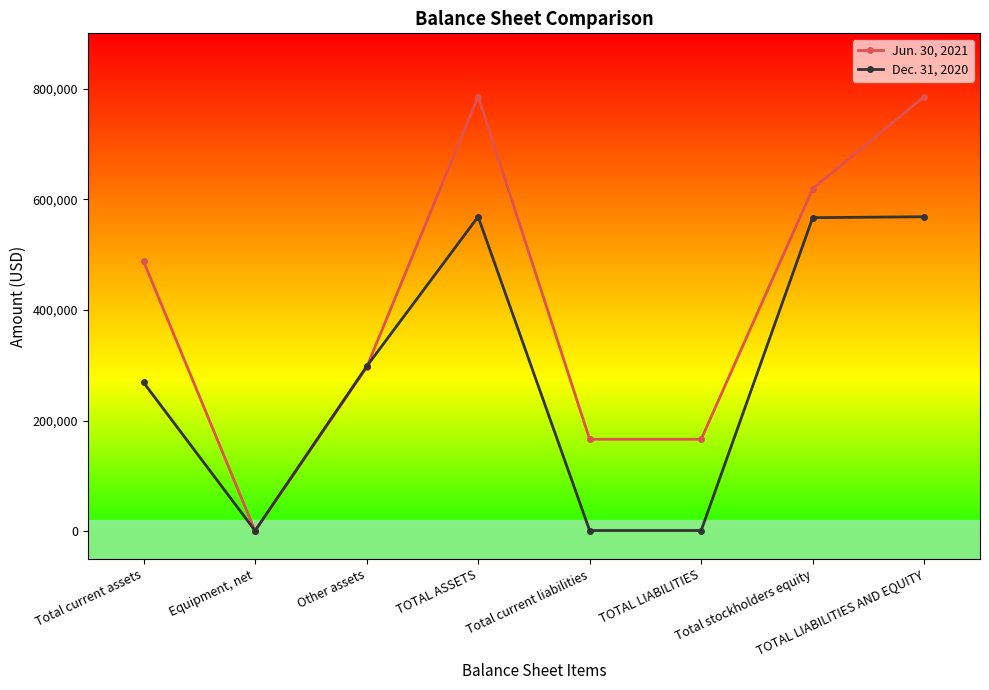

What is the value of the Jun. 30, 2021 point at the 2nd from the left?

1002